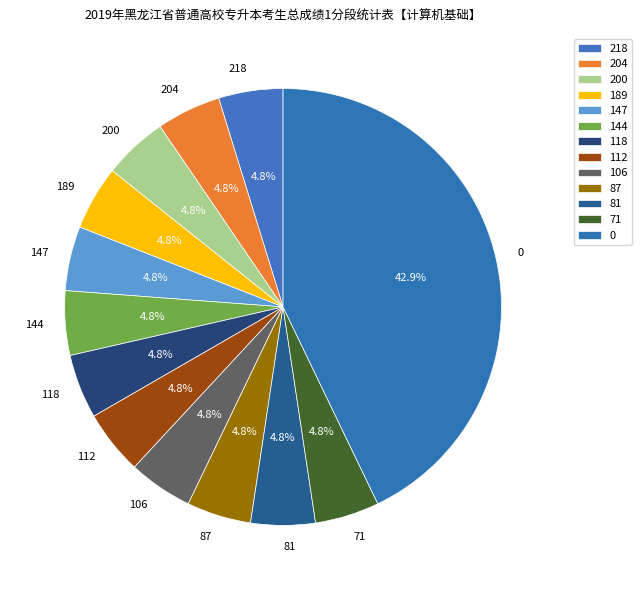

Is the sum of 81 and 204 greater than half?

No